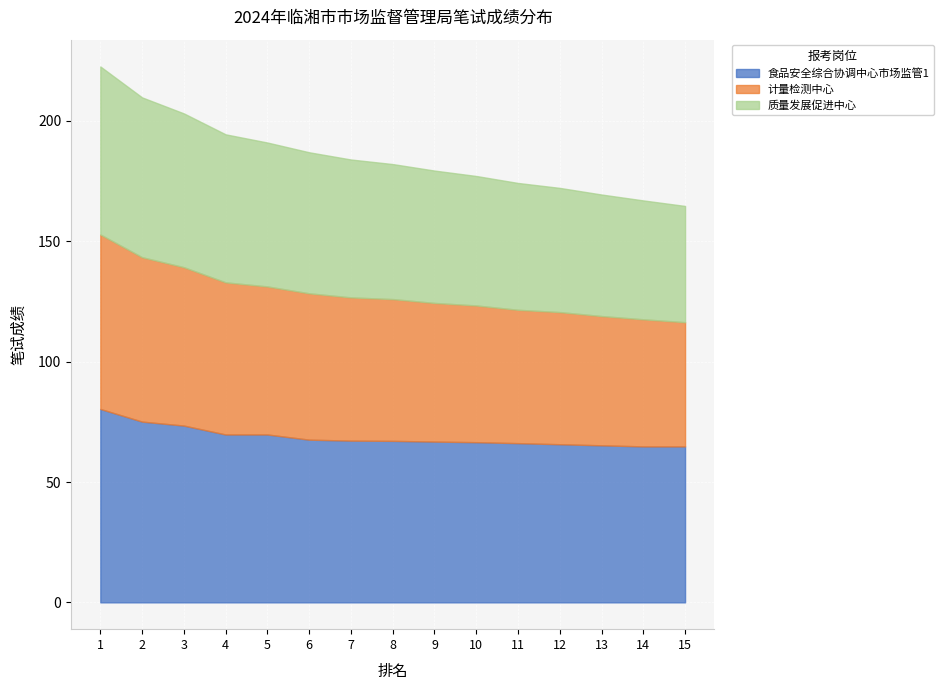

At which label is 食品安全综合协调中心市场监管1 closest to 72?

3